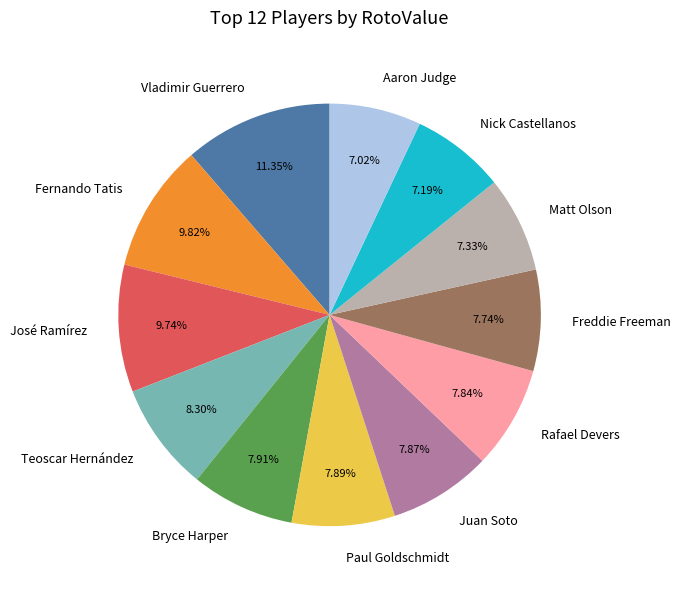

To the nearest percent, what is the difference between the Bryce Harper and Nick Castellanos slice percentages?

1%